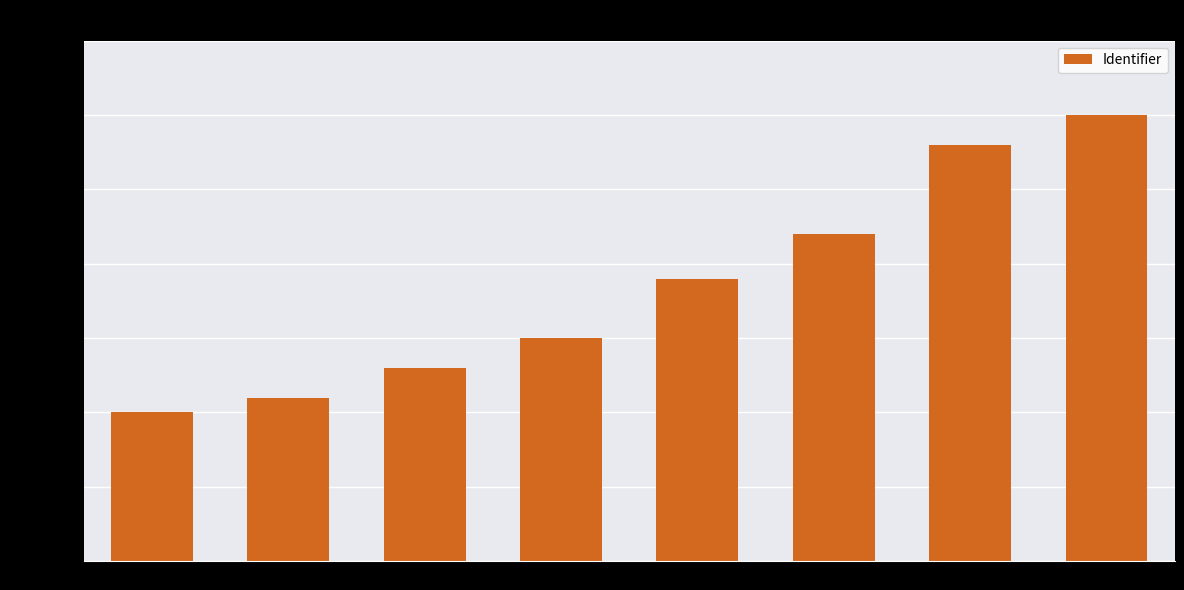

At which category does the chart reach its minimum across all series?

Voorbereiding